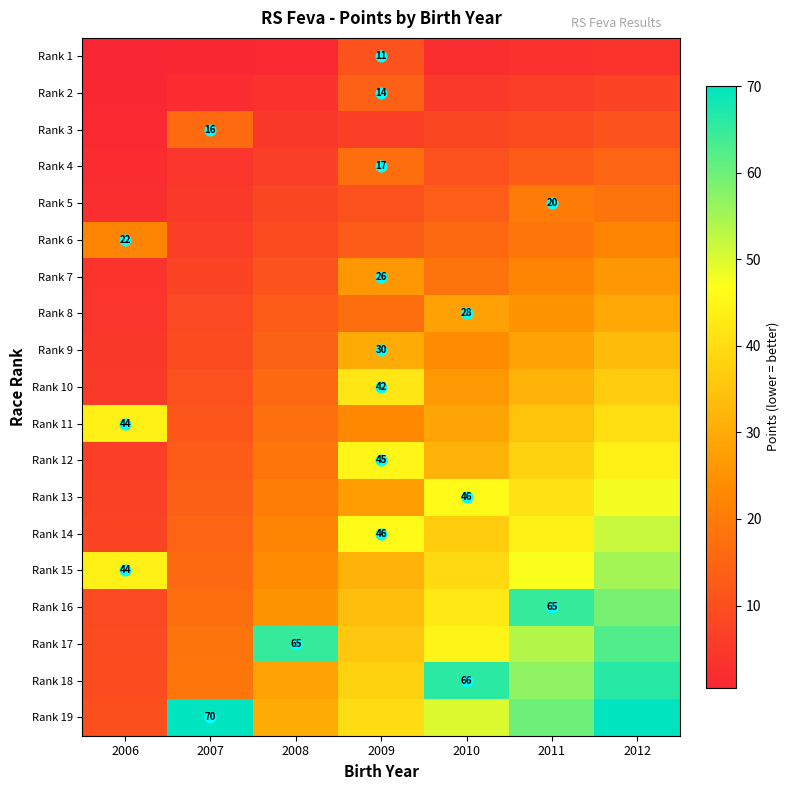

At how many categories does at least one series exceed 32?

7